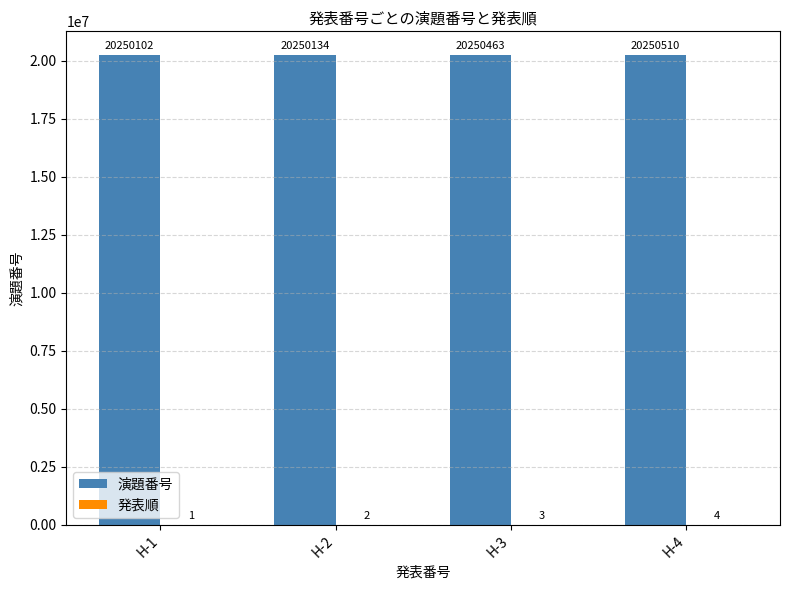

What is the maximum value for 演題番号?

20250510